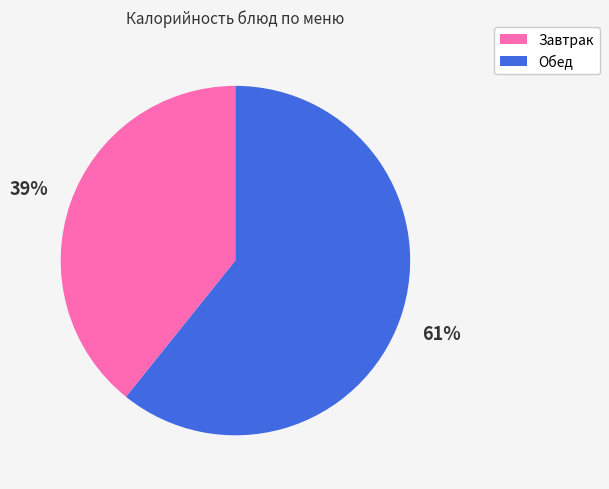

Is there any slice that represents more than half of the pie?

Yes